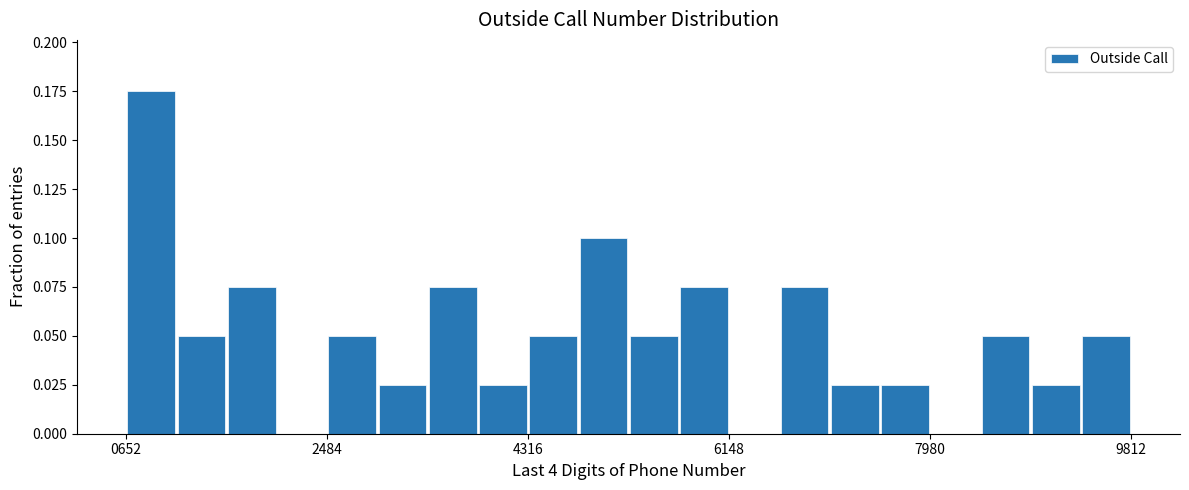

Read against the x-axis, roughly where is the centre of the tallest bar?

800